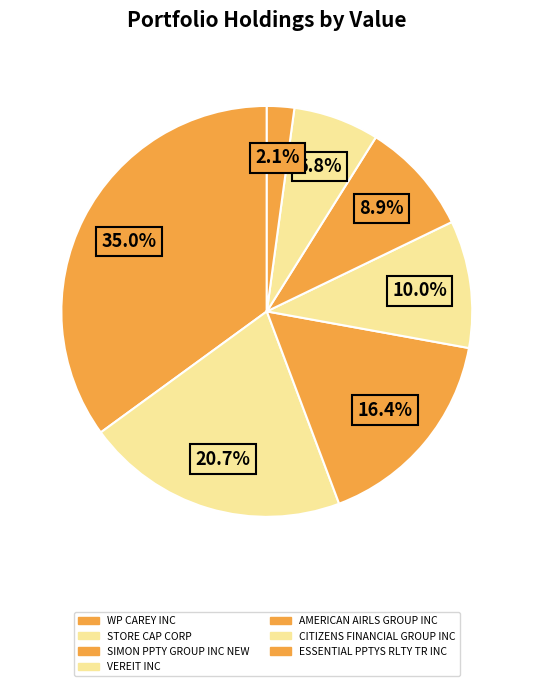

How many slices are in this pie chart?

7